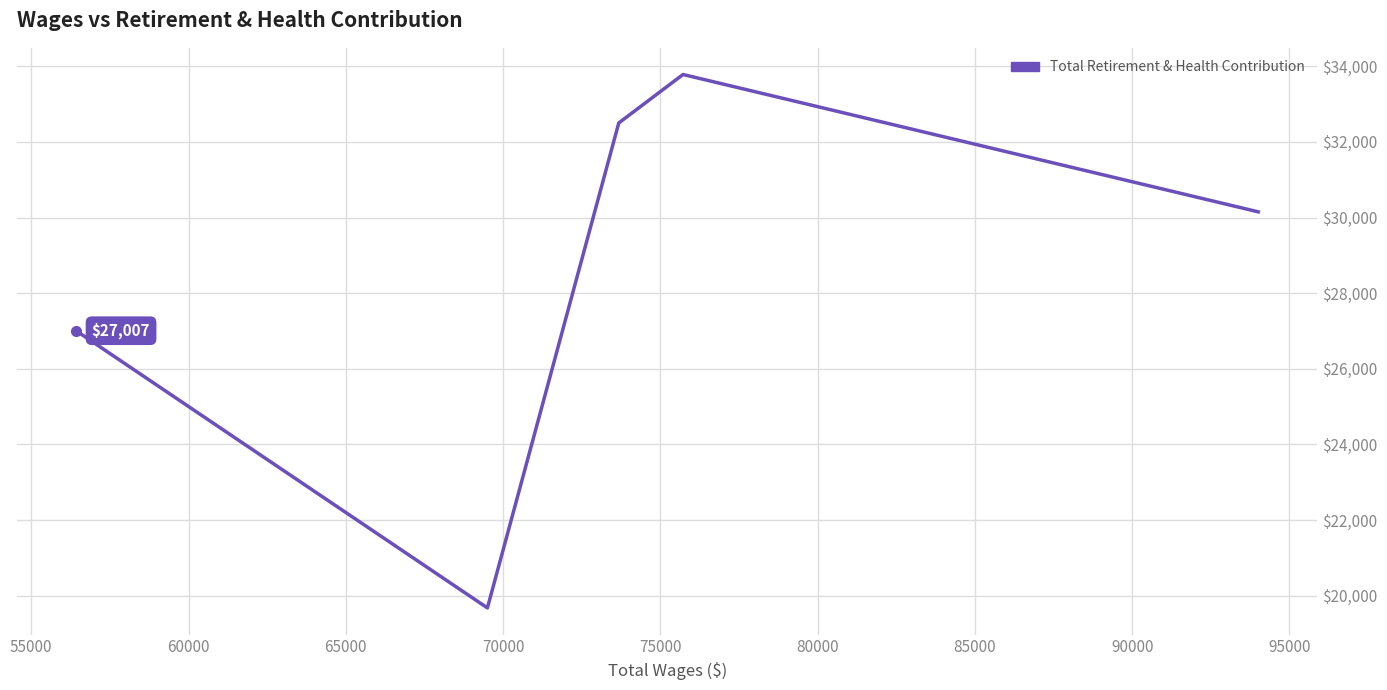

Approximately how many times larger is the value at 55000 compared to 60000?

1.0